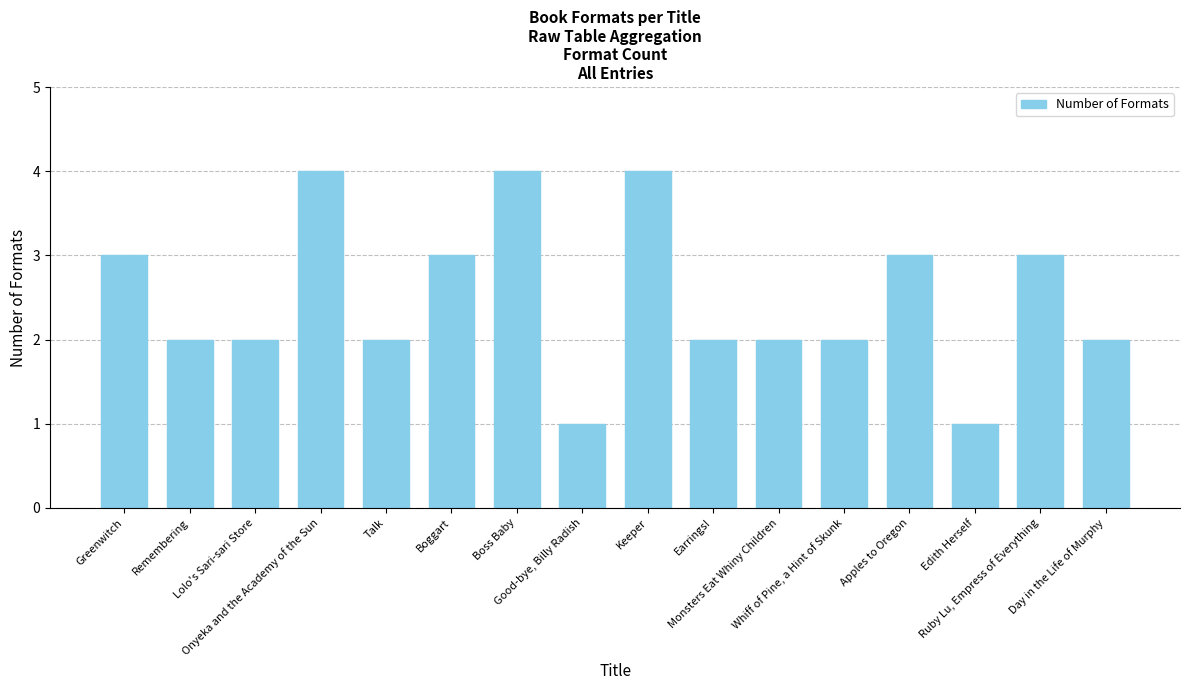

The chart shows a value of 3 at Remembering. True or false?

False